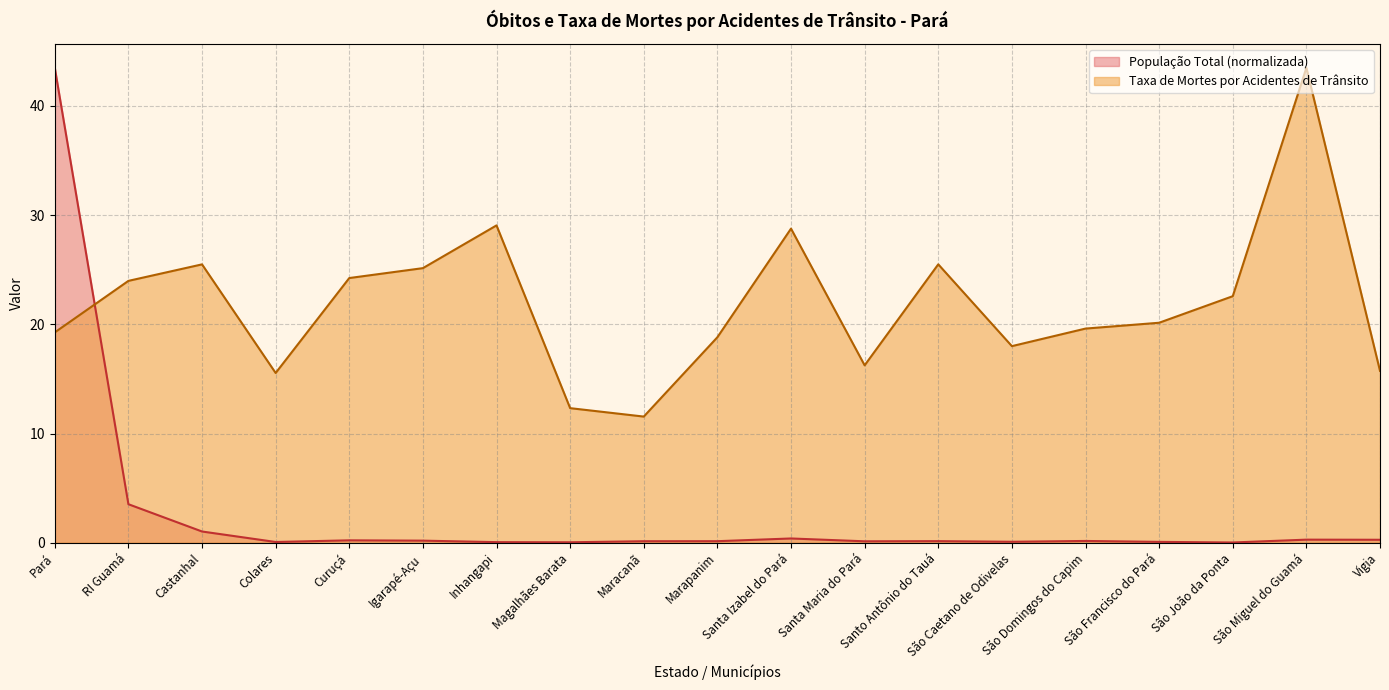

Is the value of Taxa de Mortes at Castanhal greater than the value of População Total at Vigia?

Yes